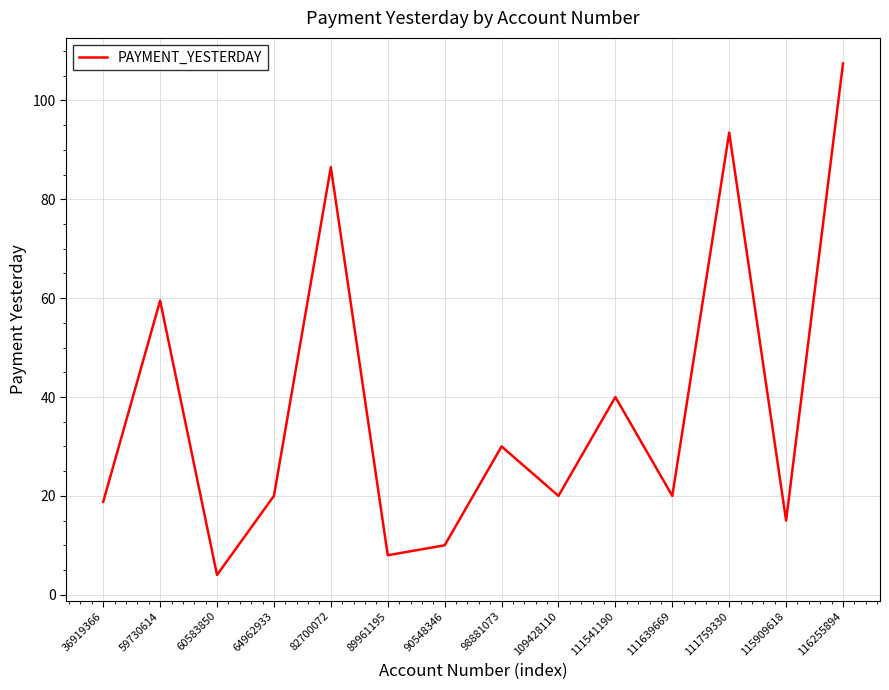

What is the difference between the maximum and minimum values?

103.5